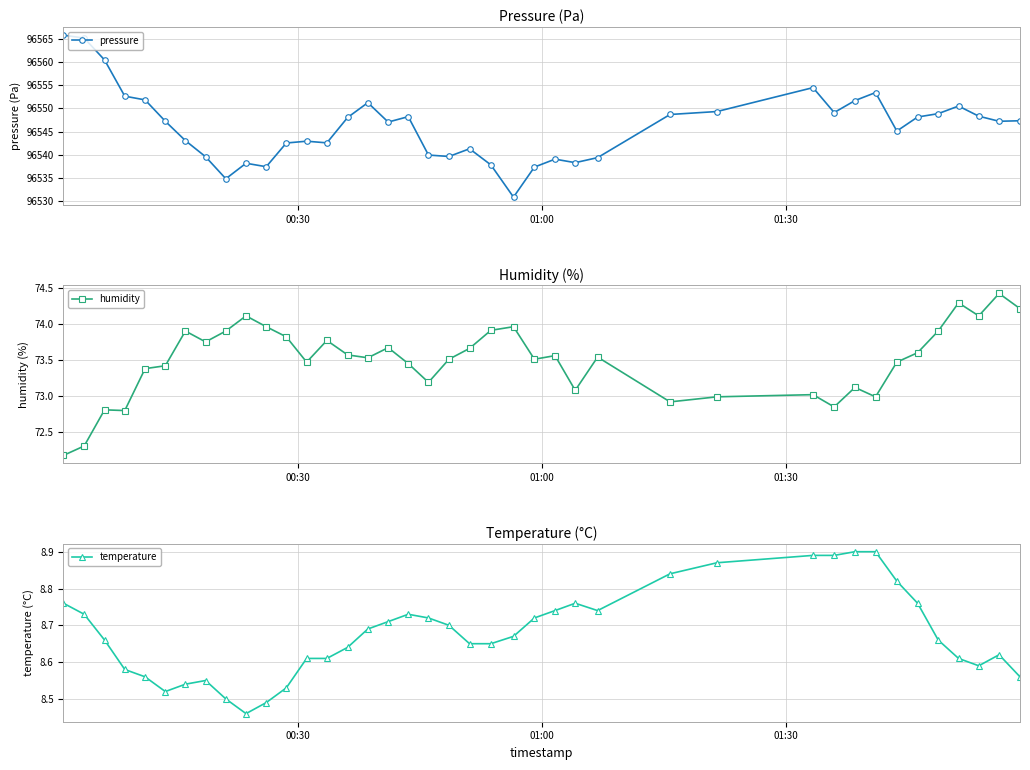

True or false: temperature has more than 0 points higher than both neighbors.

True